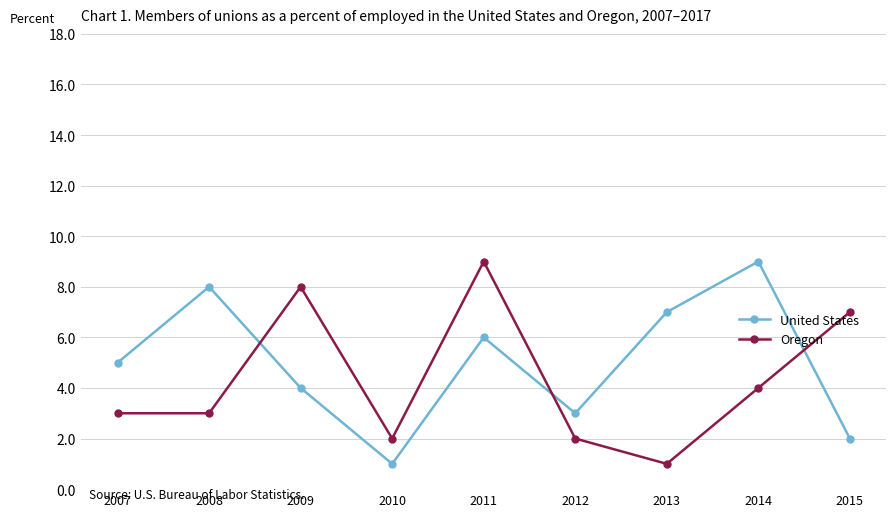

Does the chart have visible grid lines?

Yes